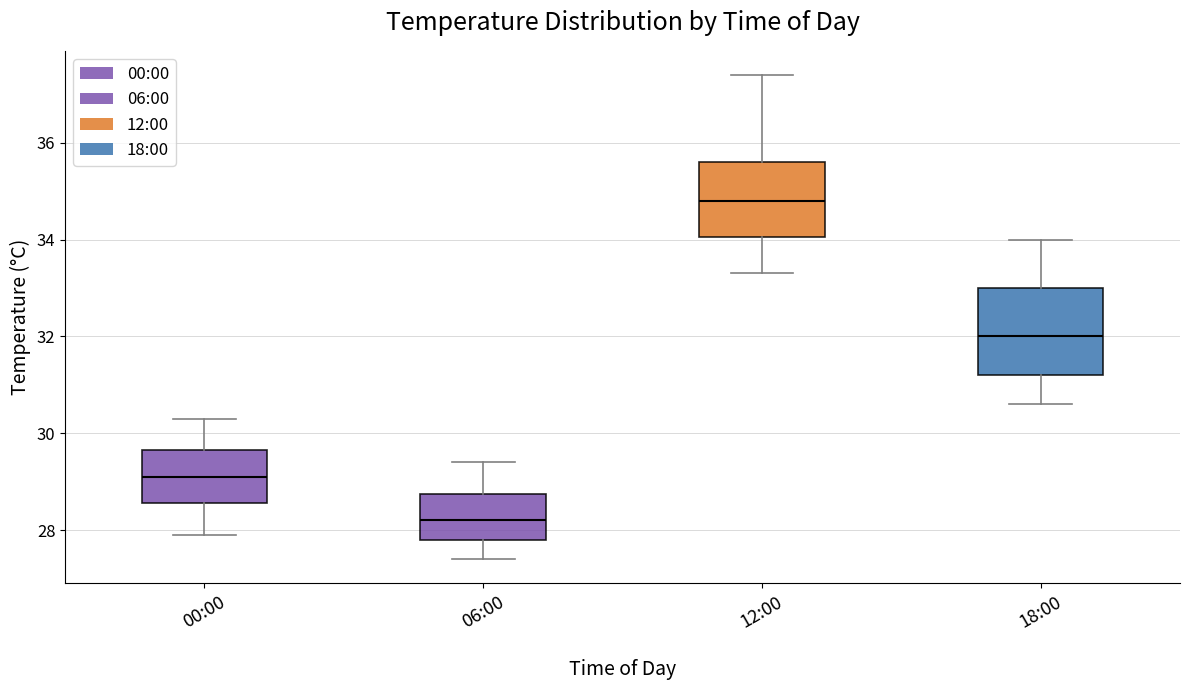

Which box's median line is the highest?

12:00